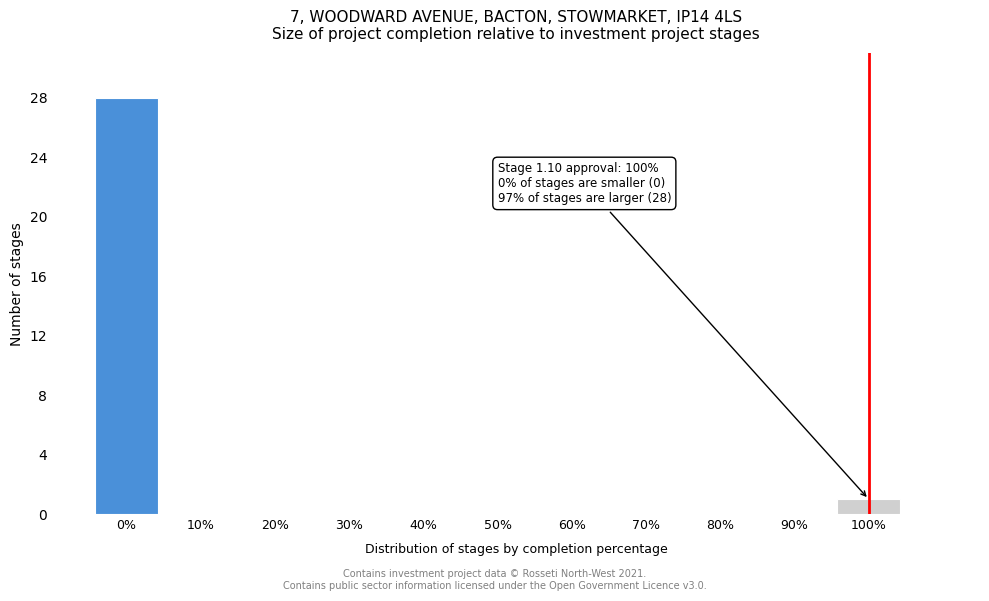

Over which range of the x-axis is the bar tallest?

-5 to 5